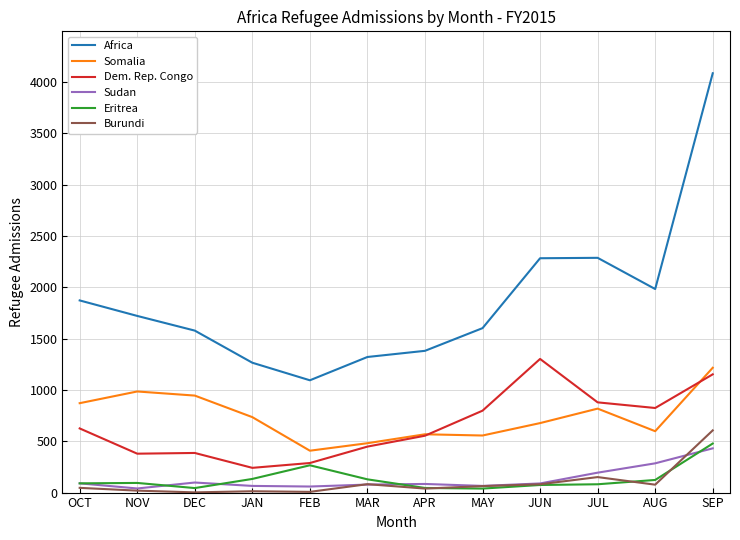

What is the approximate value of Sudan at NOV?

40